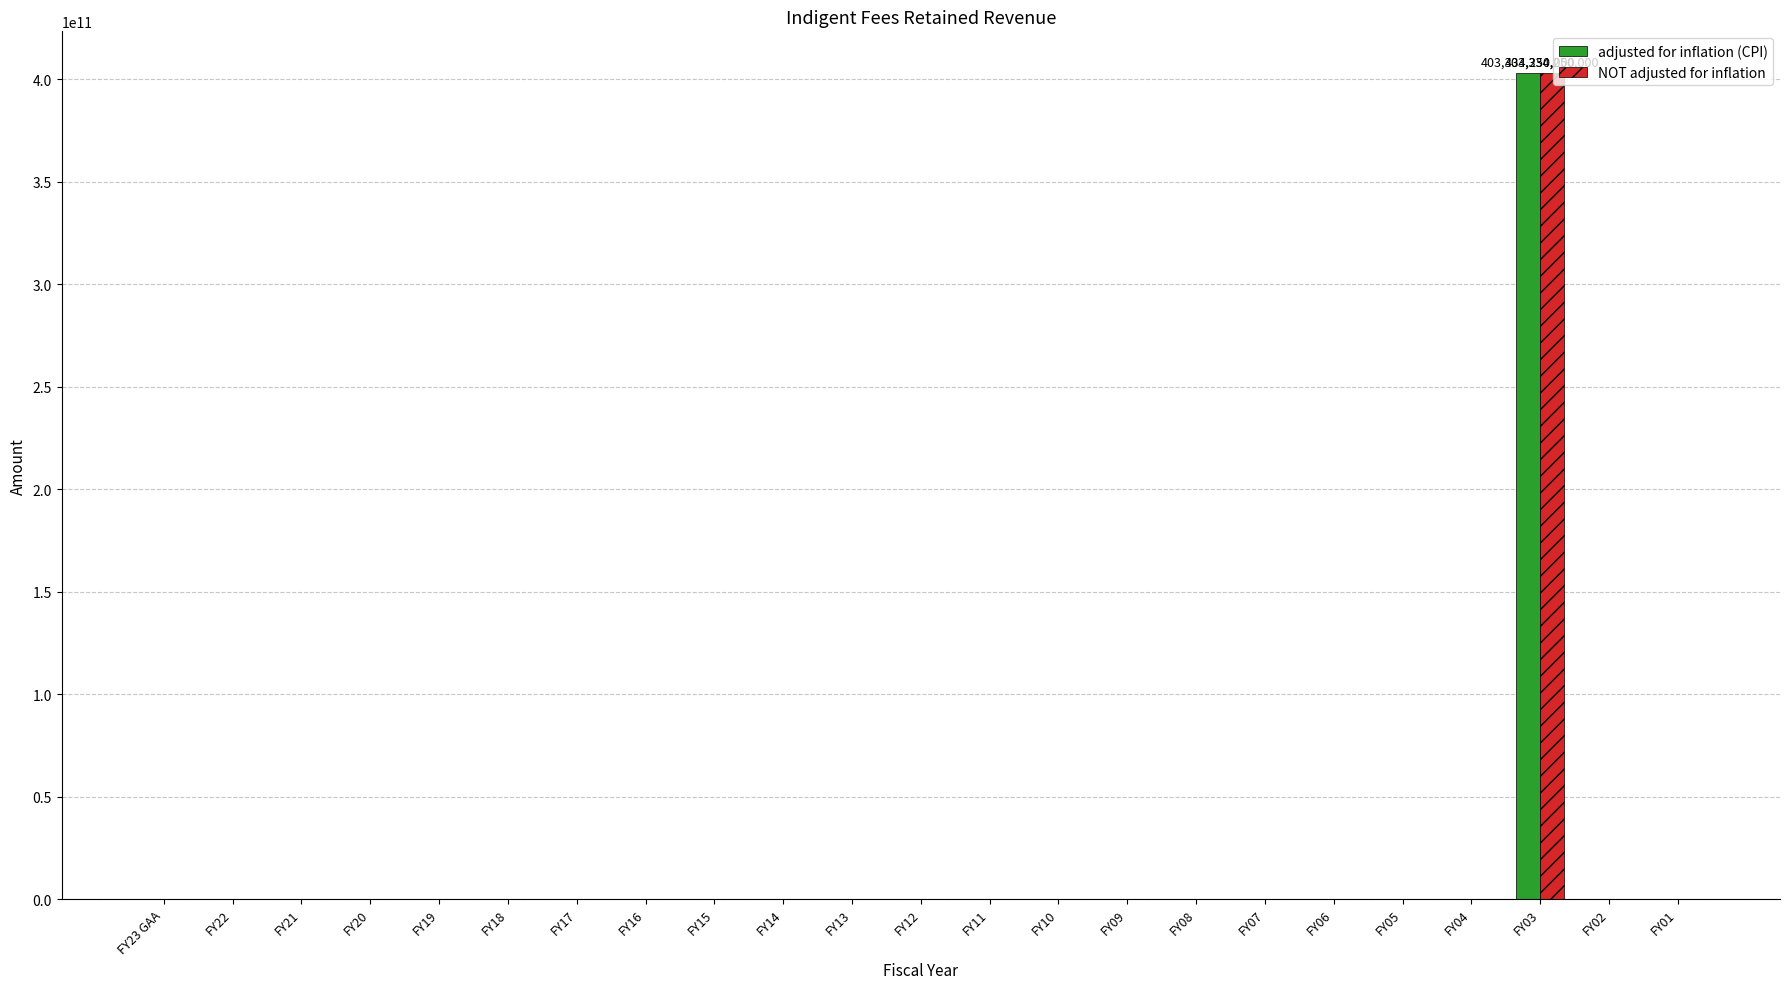

What is the maximum value for adjusted for inflation (CPI)?

403334250000